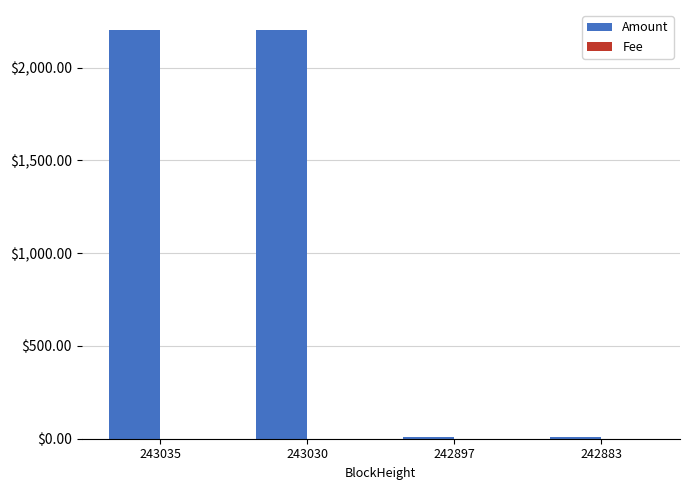

What is the spread (max minus min) of values at 243035?

2199.9